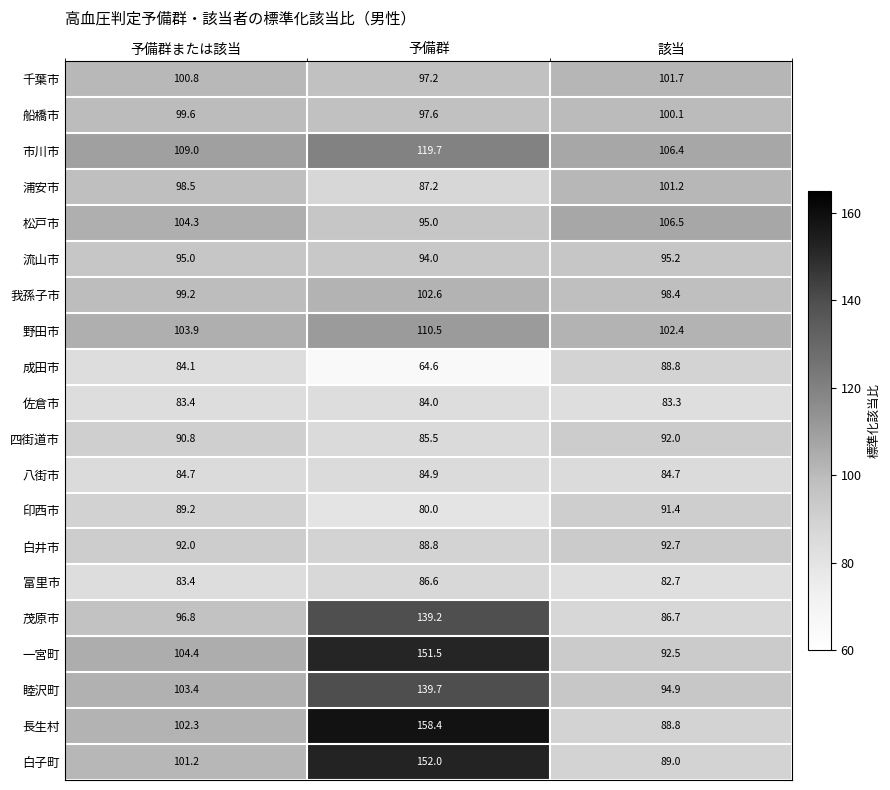

What is the sum of the 市川市 values at 予備群 and 予備群または該当?

228.7